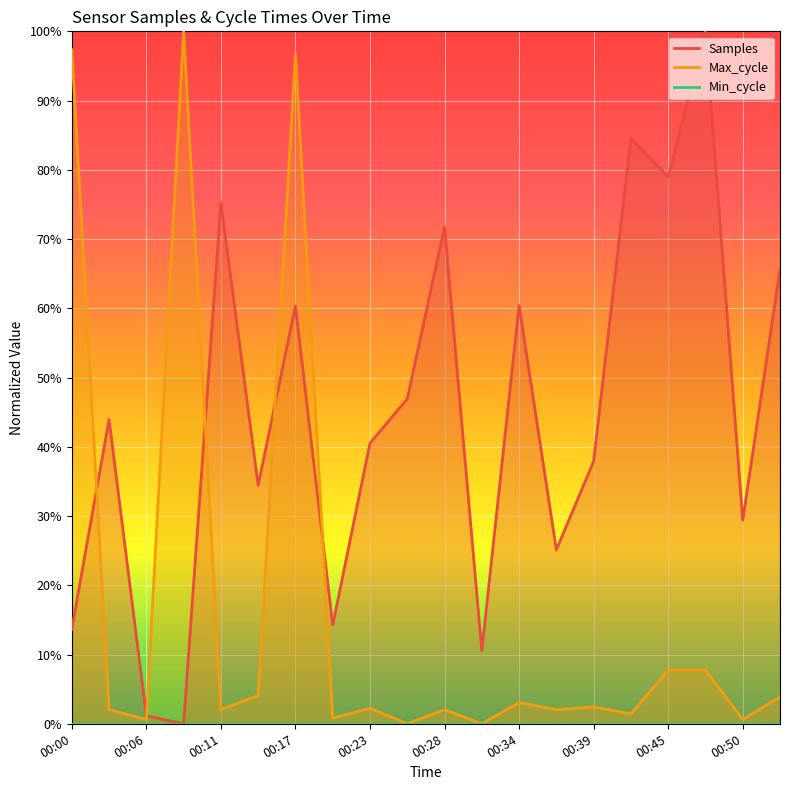

Where is the first local maximum for Samples?

00:03